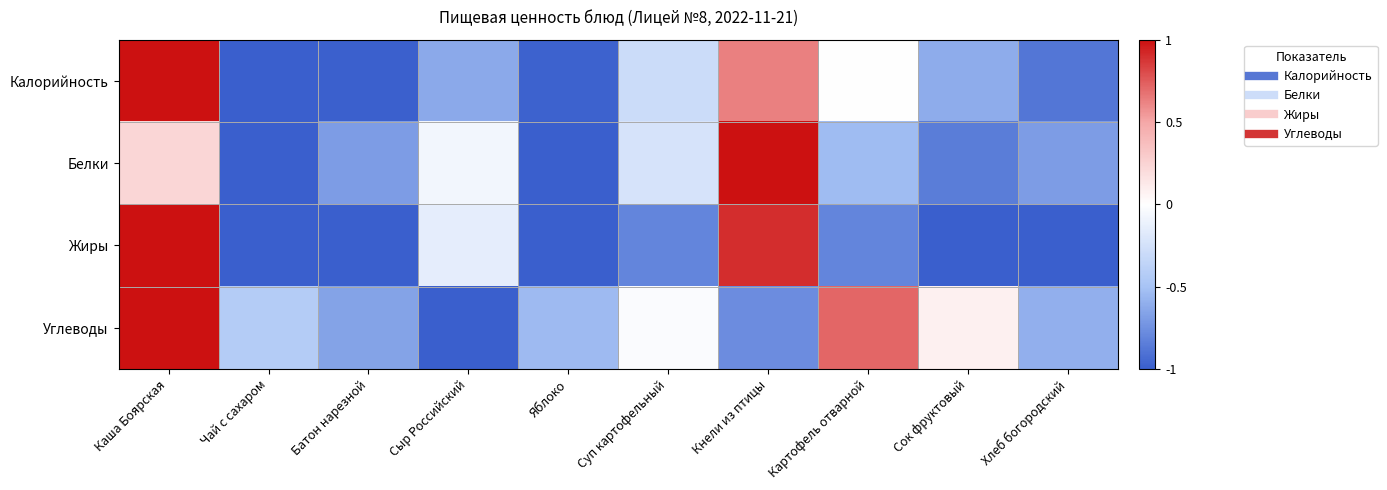

What is the difference between the highest and lowest values at Чай с сахаром?

0.6